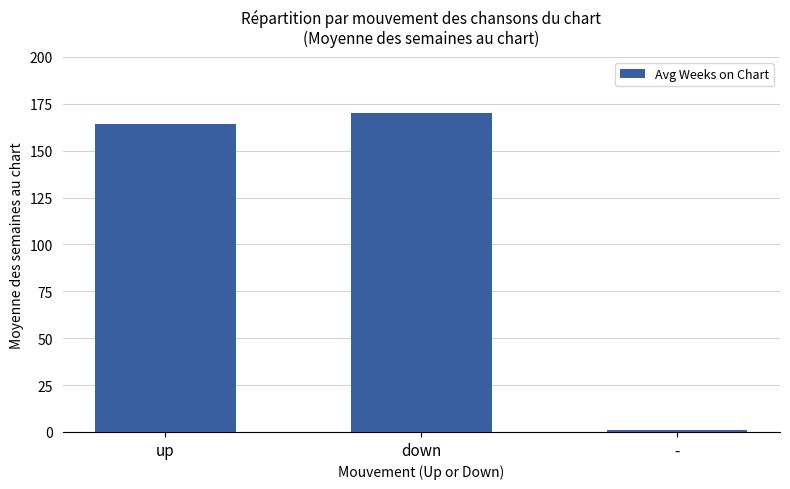

Rank the categories by value from highest to lowest.

down, up, -